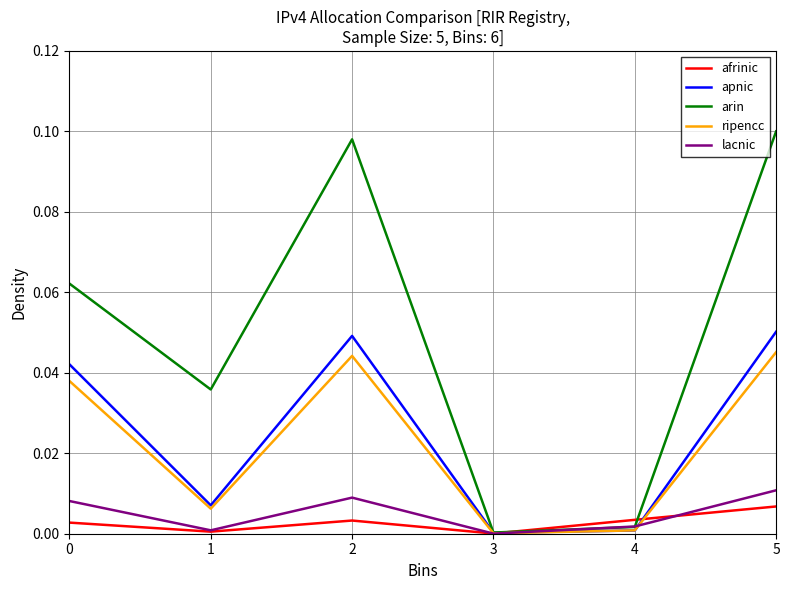

What are all the series names shown in the legend?

afrinic, apnic, arin, ripencc, lacnic